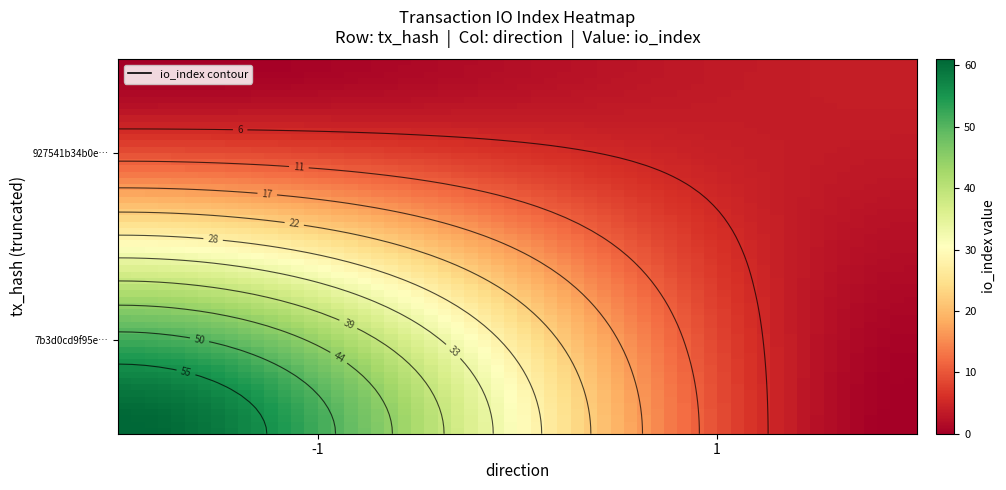

Is the value of 7b3d0cd9f95e10a16a203fbc6c80366a01d0126 at io_index greater than the value of 927541b34b0e210322418a9872a907b9019e5e6 at io_index?

Yes